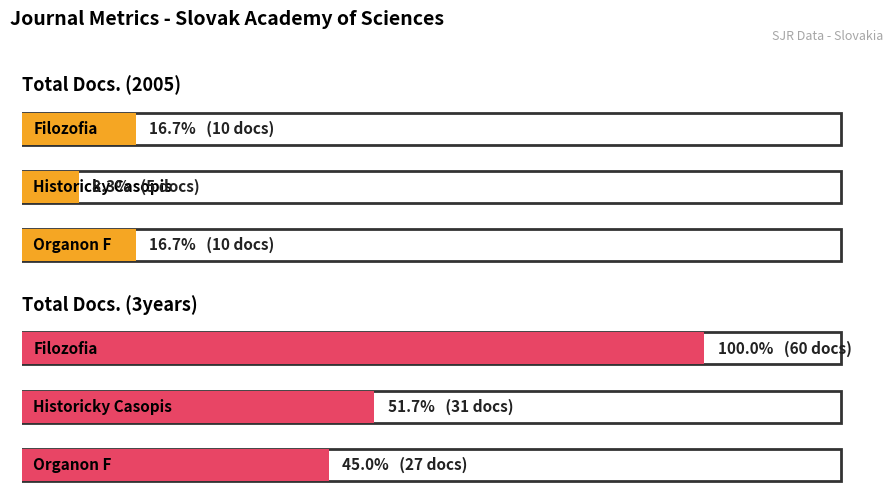

How many data points in Total Docs. (3years) are less than 31?

1